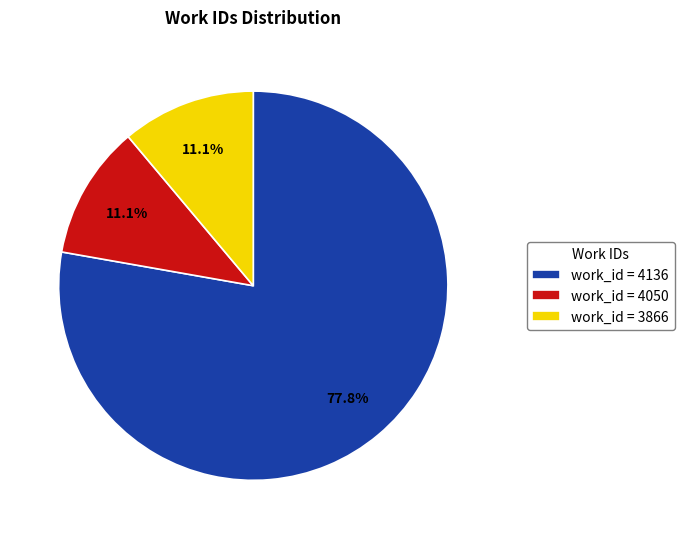

Is there any slice that represents more than half of the pie?

Yes